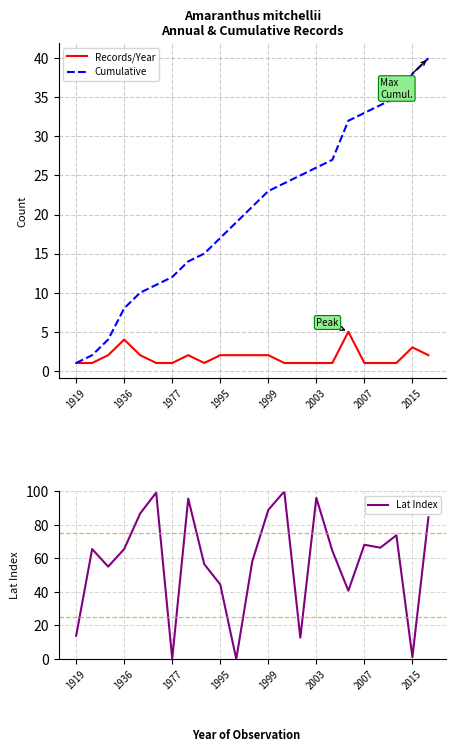

Which category has the highest value in the Lat Index series?

13